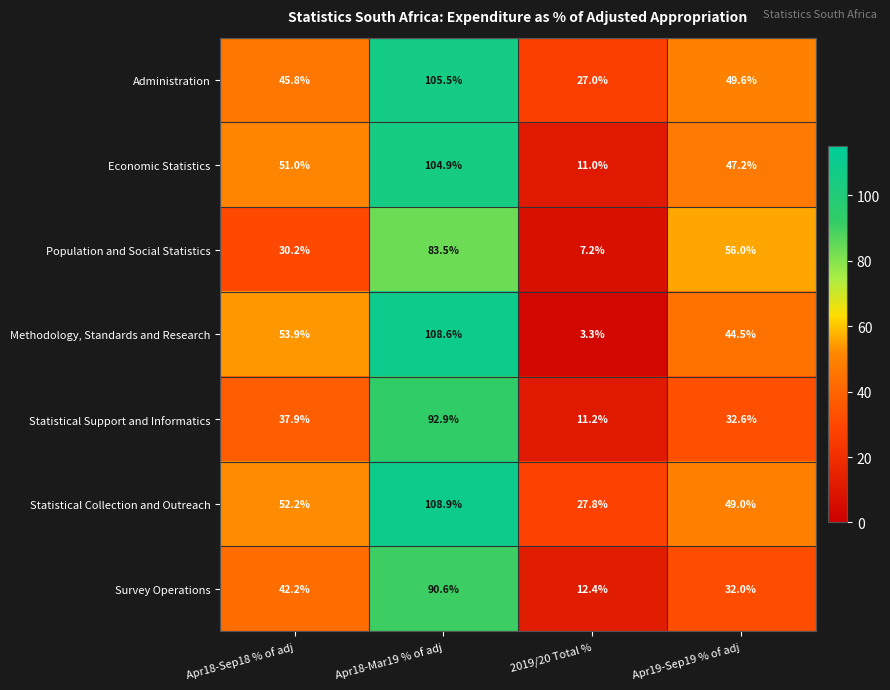

Reading left to right, extract all data points from this chart.

Administration: 45.8	105.5	27.0	49.6
Economic Statistics: 51.0	104.9	11.0	47.2
Population and Social Statistics: 30.2	83.5	7.2	56.0
Methodology, Standards and Research: 53.9	108.6	3.3	44.5
Statistical Support and Informatics: 37.9	92.9	11.2	32.6
Statistical Collection and Outreach: 52.2	108.9	27.8	49.0
Survey Operations: 42.2	90.6	12.4	32.0